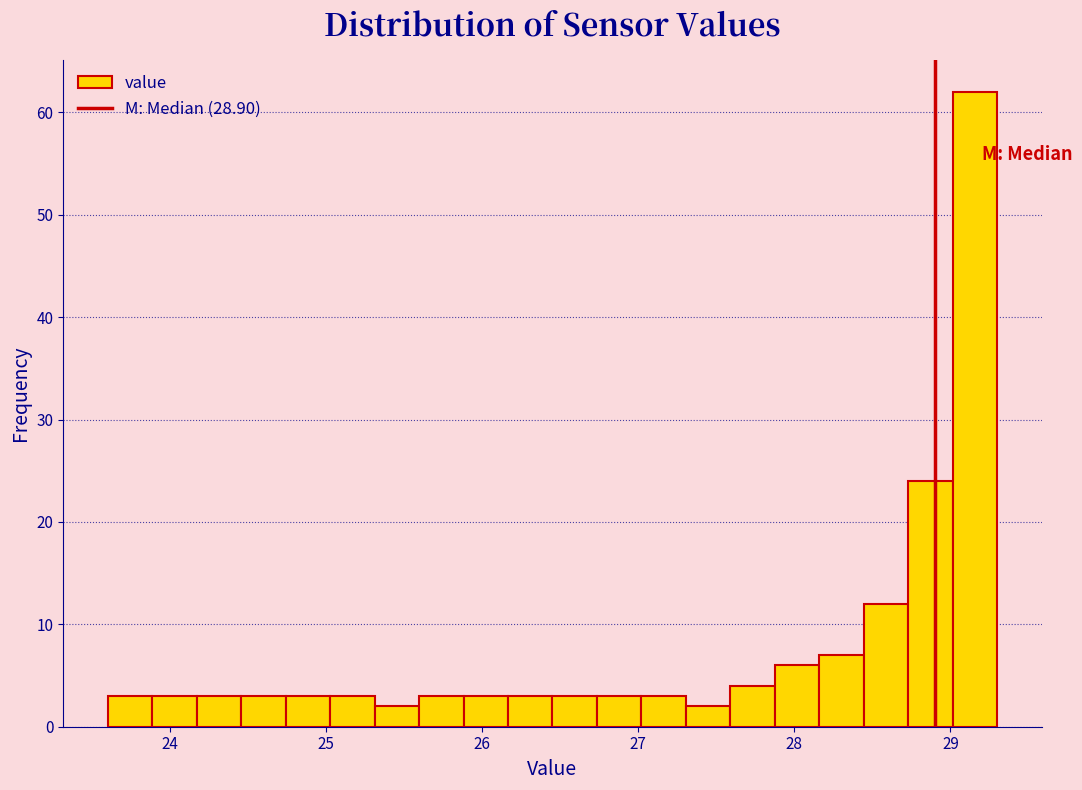

Around what value on the x-axis is the tallest bar? Give the approximate position of its centre, as read against the axis.

29.2